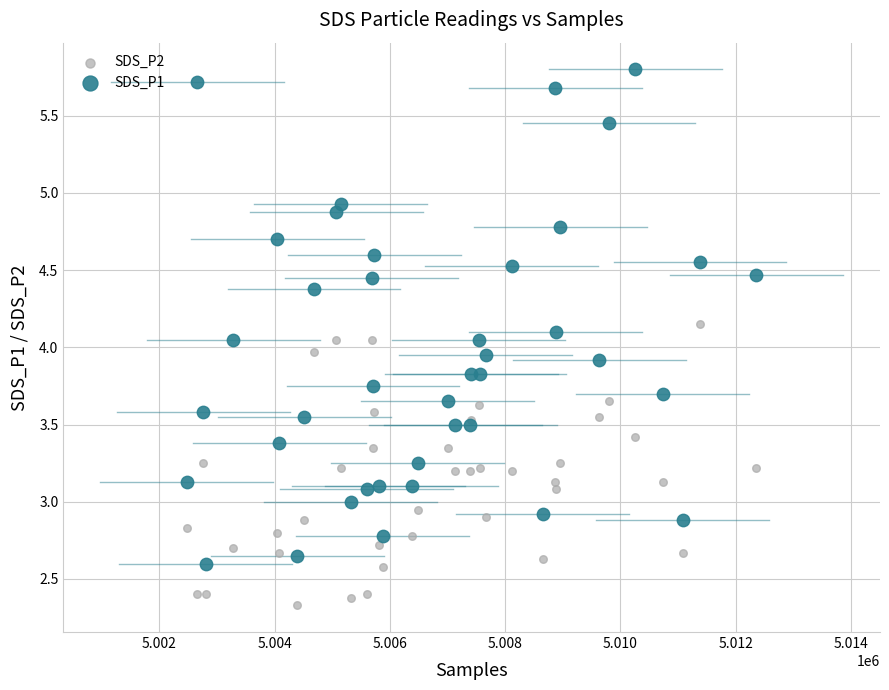

What are all the series names shown in the legend?

SDS_P2, SDS_P1